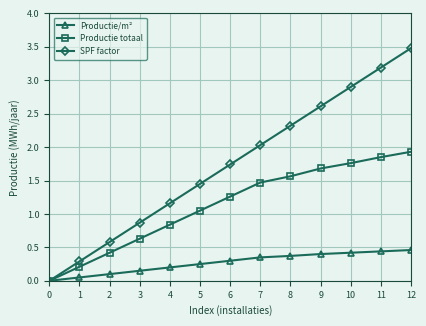

How many lines are shown in the chart?

3